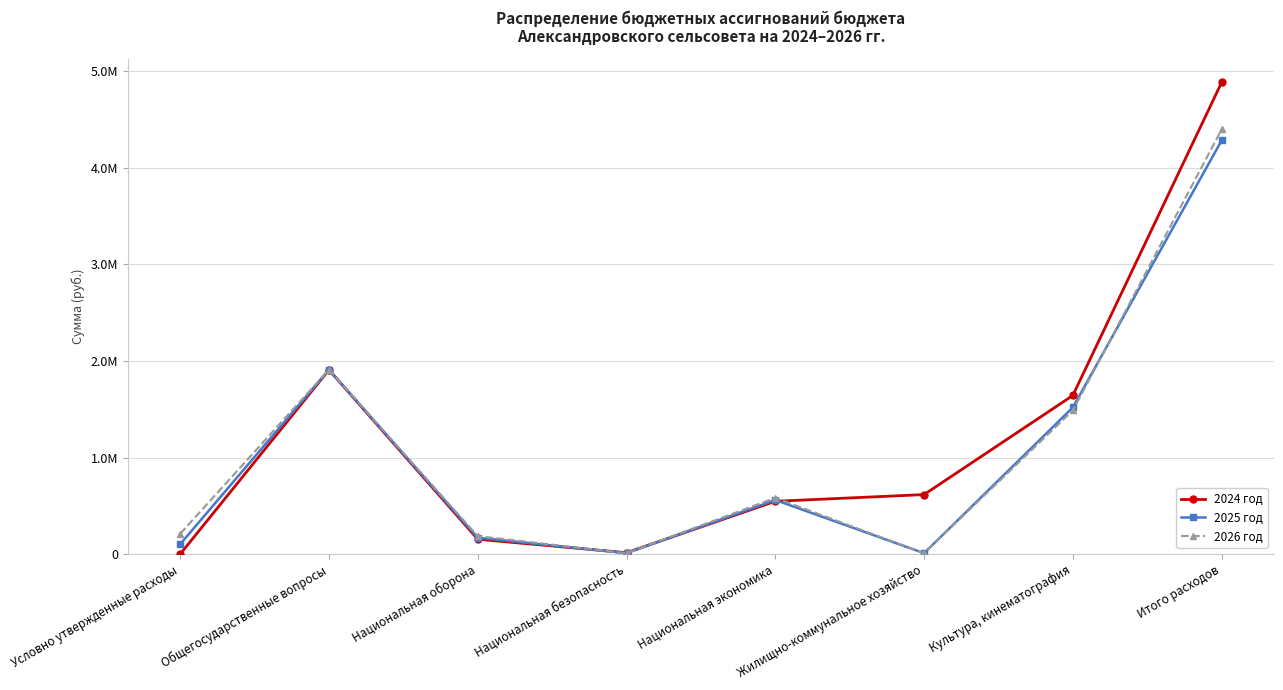

What are all the series names shown in the legend?

2024 год, 2025 год, 2026 год